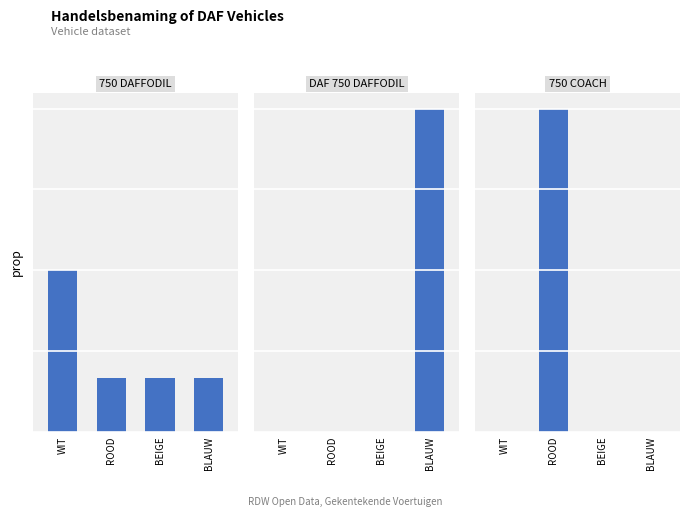

Which series changed the most between BEIGE and BLAUW?

DAF 750 DAFFODIL